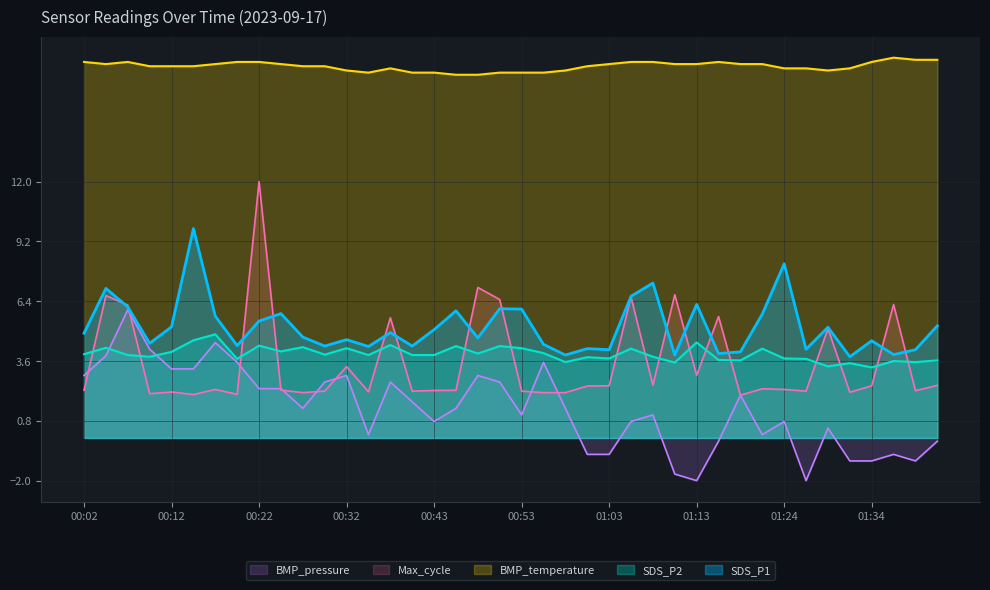

In SDS_P1, how many points are higher than both neighbors (excluding endpoints)?

13